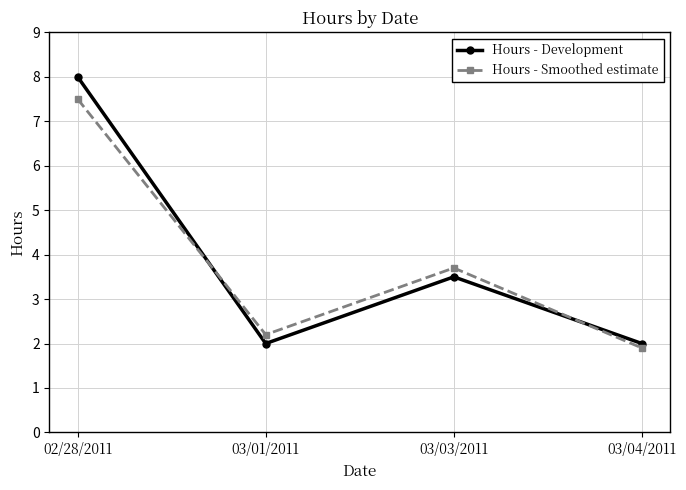

How many lines are shown in the chart?

2